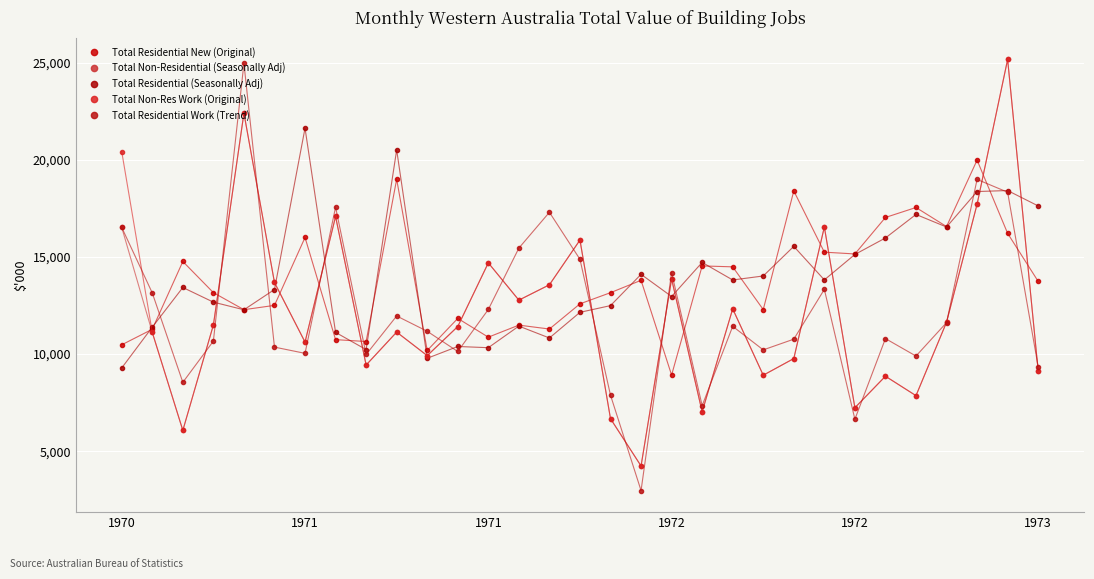

What is the difference between the second highest and second lowest values in the Total Residential (Seasonally Adj) series?

10730